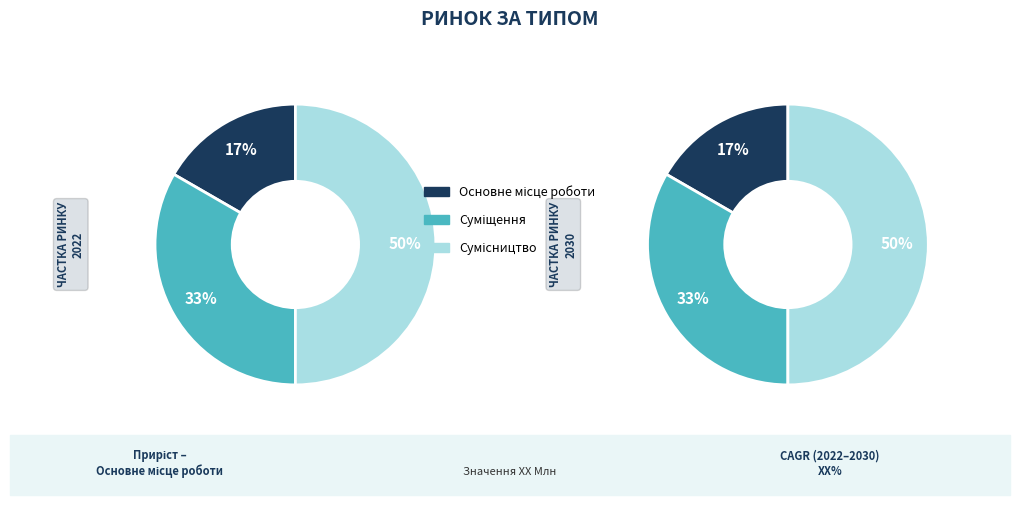

To the nearest percent, what percentage of the pie is Основне місце роботи?

17%